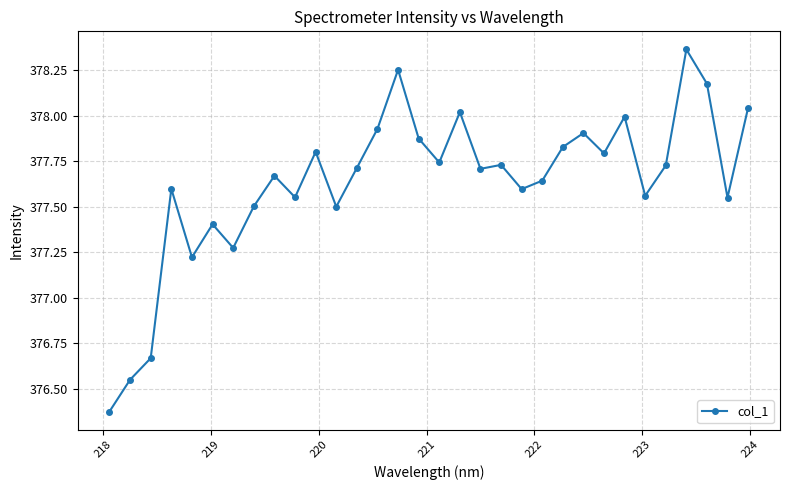

True or false: the data has more than 2 interior local peaks.

True